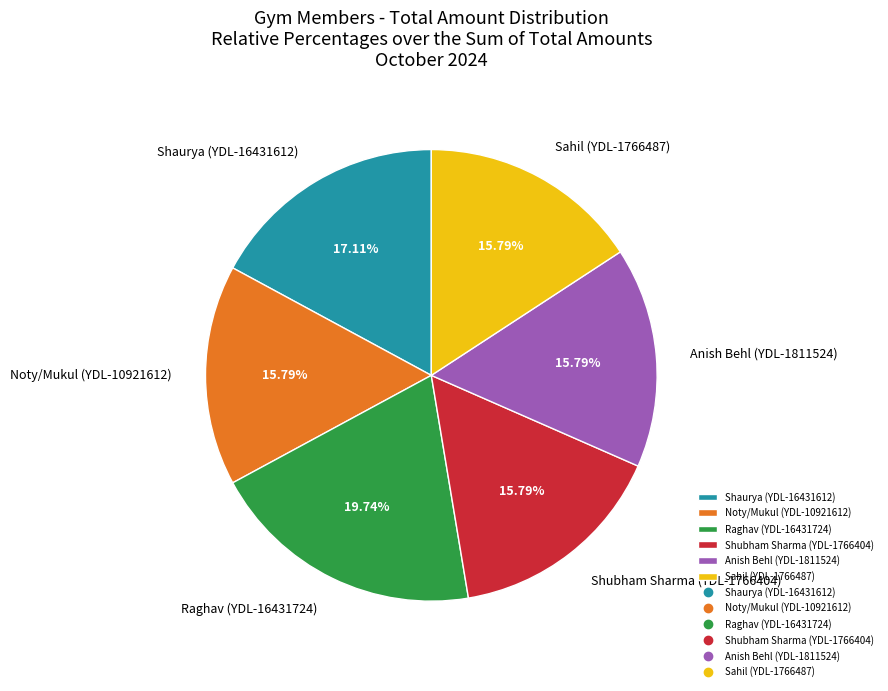

To the nearest percent, what percentage of the pie is Noty/Mukul (YDL-10921612)?

16%